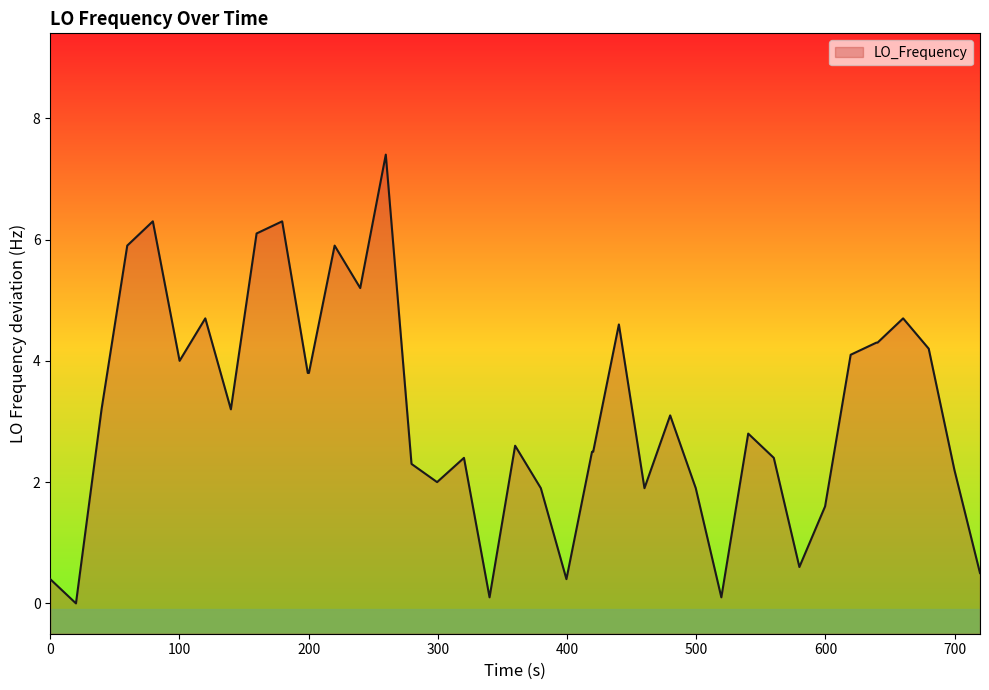

Does the chart display data point markers on the line(s)?

No